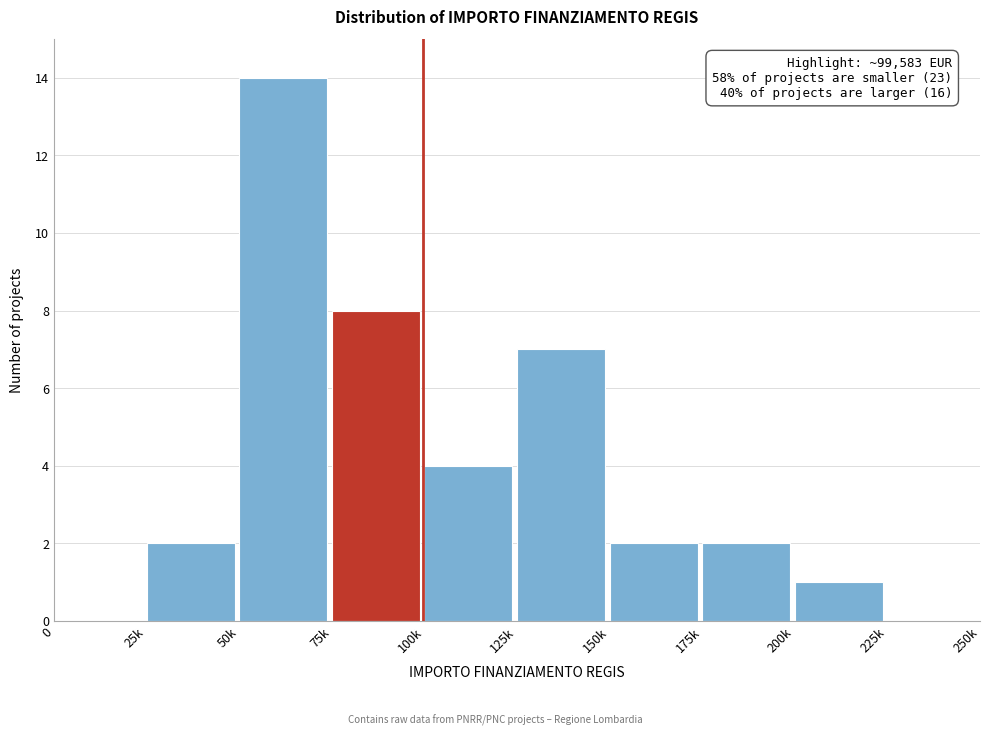

Reading left to right, what are all the values shown in this chart?

0=0	25k=2	50k=14	75k=8	100k=4	125k=7	150k=2	175k=2	200k=1	225k=0